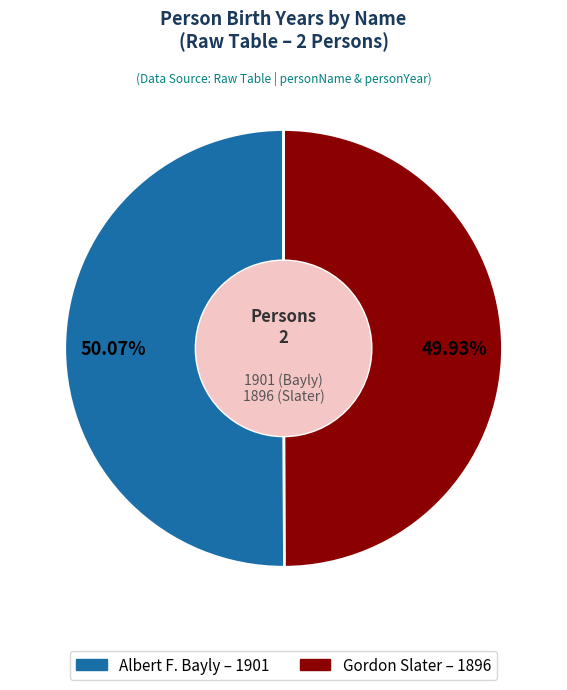

Is it true that Albert F. Bayly is 50% of the pie?

True